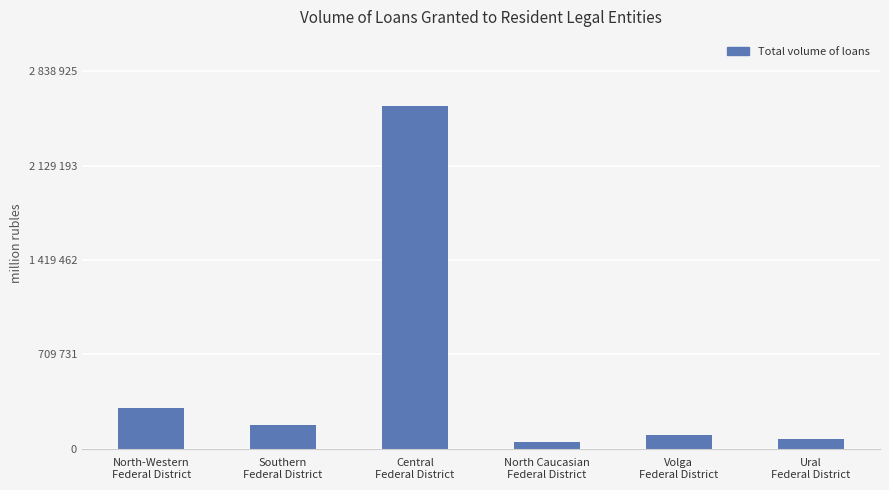

Rank the categories by value from highest to lowest.

Central
Federal District, North-Western
Federal District, Southern
Federal District, Volga
Federal District, Ural
Federal District, North Caucasian
Federal District